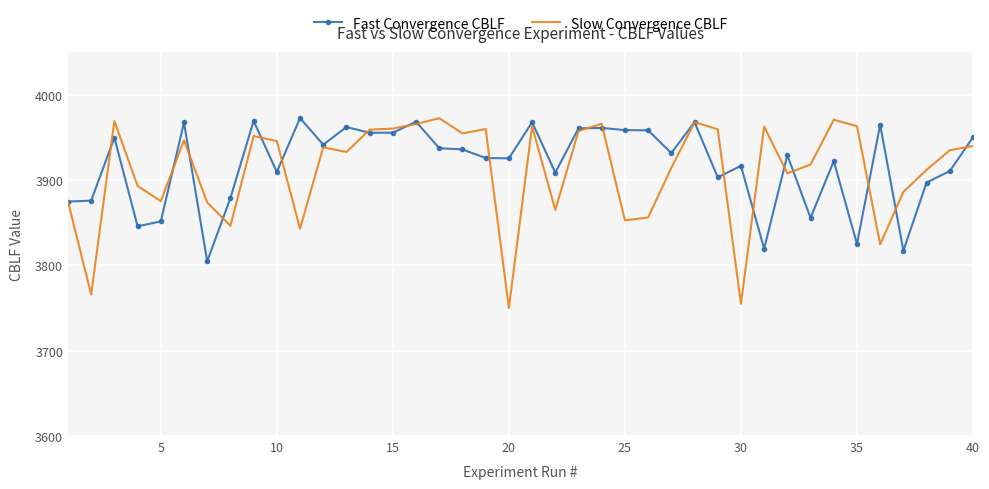

Which series has the widest spread of values?

Slow Convergence CBLF